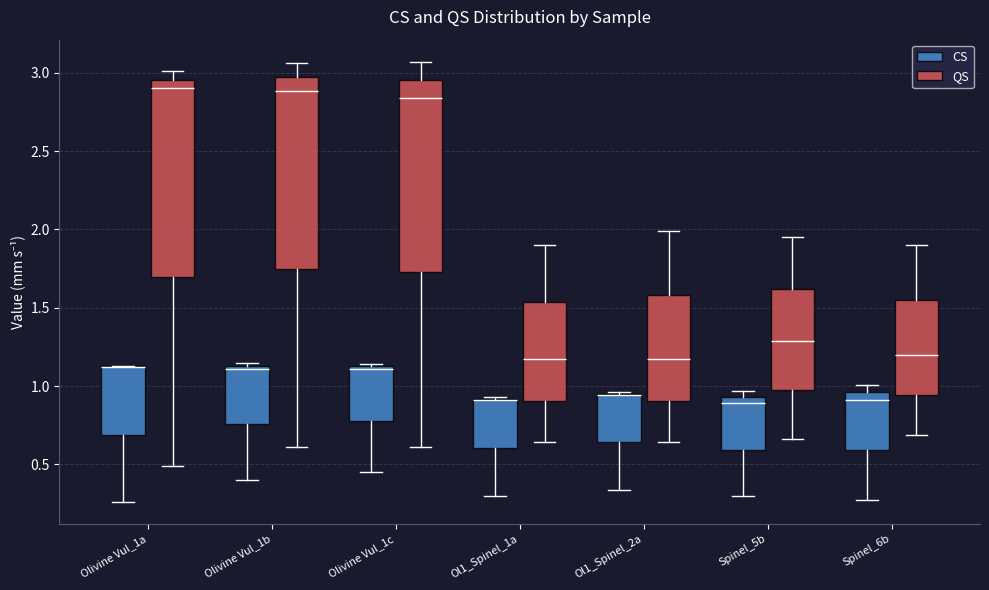

Reading left to right, transcribe this box plot: for each box, give where its median line is, the range the box spans, and where its two whiskers end, as read against the y-axis. The values are not printed on the chart, so give them approximately, as read against the axis.

Olivine Vul_1a (CS): median 1.10 (drawn on the box's upper edge), box 0.70 to 1.15, whiskers 0.25 to 1.15
Olivine Vul_1a (QS): median 2.90, box 1.70 to 2.95, whiskers 0.50 to 3.00
Olivine Vul_1b (CS): median 1.10, box 0.75 to 1.15, whiskers 0.40 to 1.15 (just above the box's upper edge)
Olivine Vul_1b (QS): median 2.90, box 1.75 to 2.95, whiskers 0.60 to 3.05
Olivine Vul_1c (CS): median 1.10, box 0.80 to 1.15, whiskers 0.45 to 1.15
Olivine Vul_1c (QS): median 2.85, box 1.75 to 2.95, whiskers 0.60 to 3.05
Ol1_Spinel_1a (CS): median 0.90 (drawn on the box's upper edge), box 0.60 to 0.90, whiskers 0.30 to 0.95
Ol1_Spinel_1a (QS): median 1.15, box 0.90 to 1.55, whiskers 0.65 to 1.90
Ol1_Spinel_2a (CS): median 0.95 (drawn on the box's upper edge), box 0.65 to 0.95, whiskers 0.35 to 0.95
Ol1_Spinel_2a (QS): median 1.15, box 0.90 to 1.60, whiskers 0.65 to 2.00
Spinel_5b (CS): median 0.90, box 0.60 to 0.95, whiskers 0.30 to 0.95 (just above the box's upper edge)
Spinel_5b (QS): median 1.30, box 1.00 to 1.60, whiskers 0.65 to 1.95
Spinel_6b (CS): median 0.90, box 0.60 to 0.95, whiskers 0.25 to 1.00
Spinel_6b (QS): median 1.20, box 0.95 to 1.55, whiskers 0.70 to 1.90